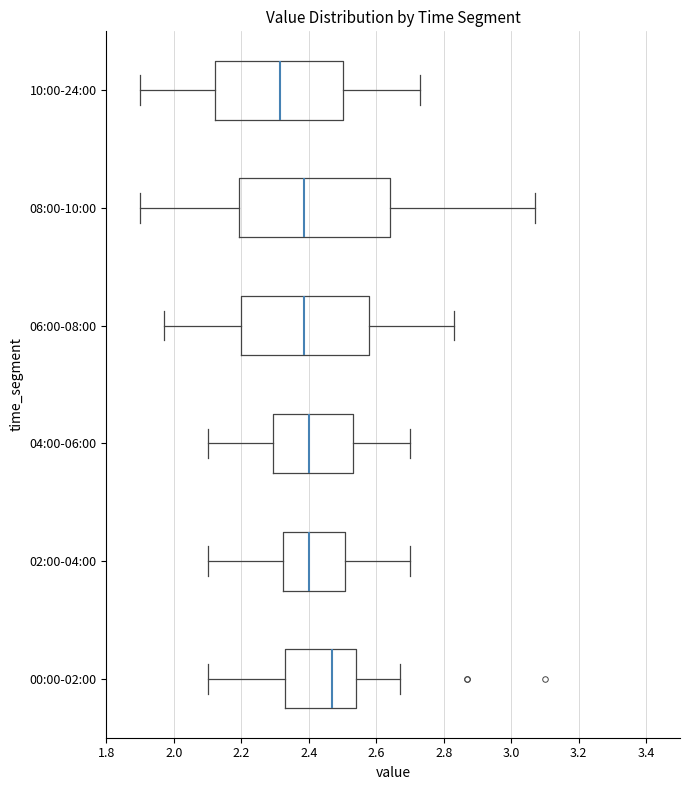

Where does the right whisker of the box for 06:00-08:00 end on the x-axis? The values are not printed on the chart, so give them approximately, as read against the axis.

2.84